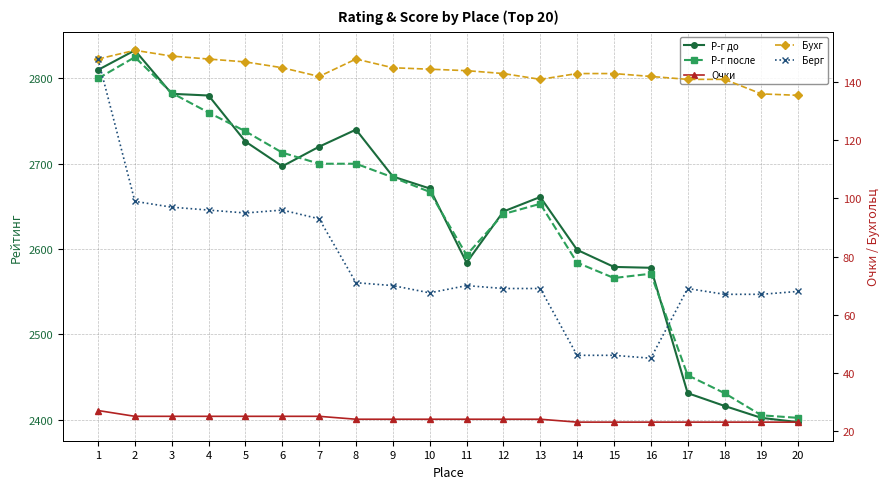

What are all the series names shown in the legend?

Р-г до, Р-г после, Очки, Бухг, Берг